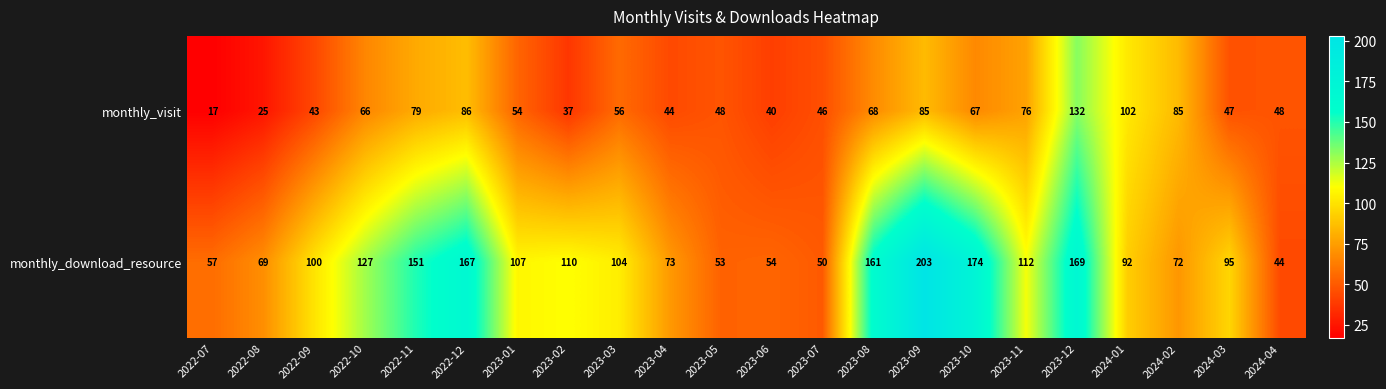

What is the difference between the highest and lowest values at 2023-03?

48